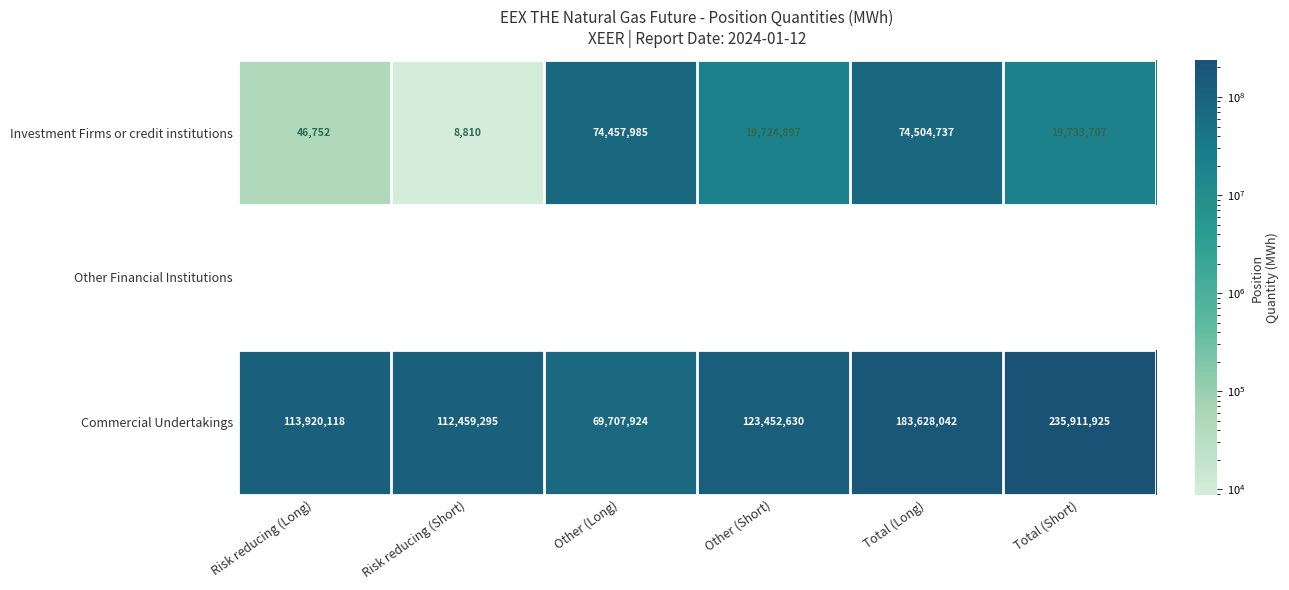

Where is Investment Firms or credit institutions nearest to the value 37256773?

Total (Short)